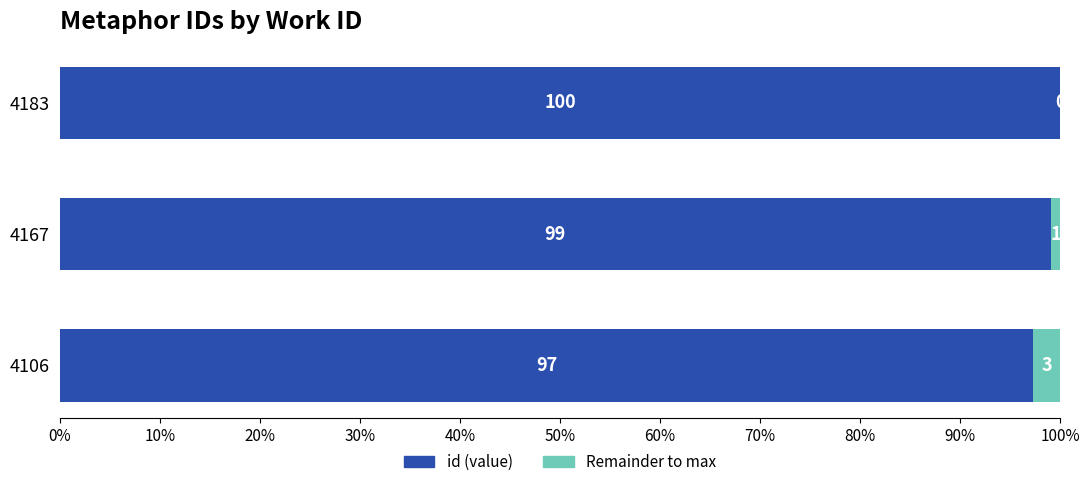

What is the highest value of the id (value) series?

100.0